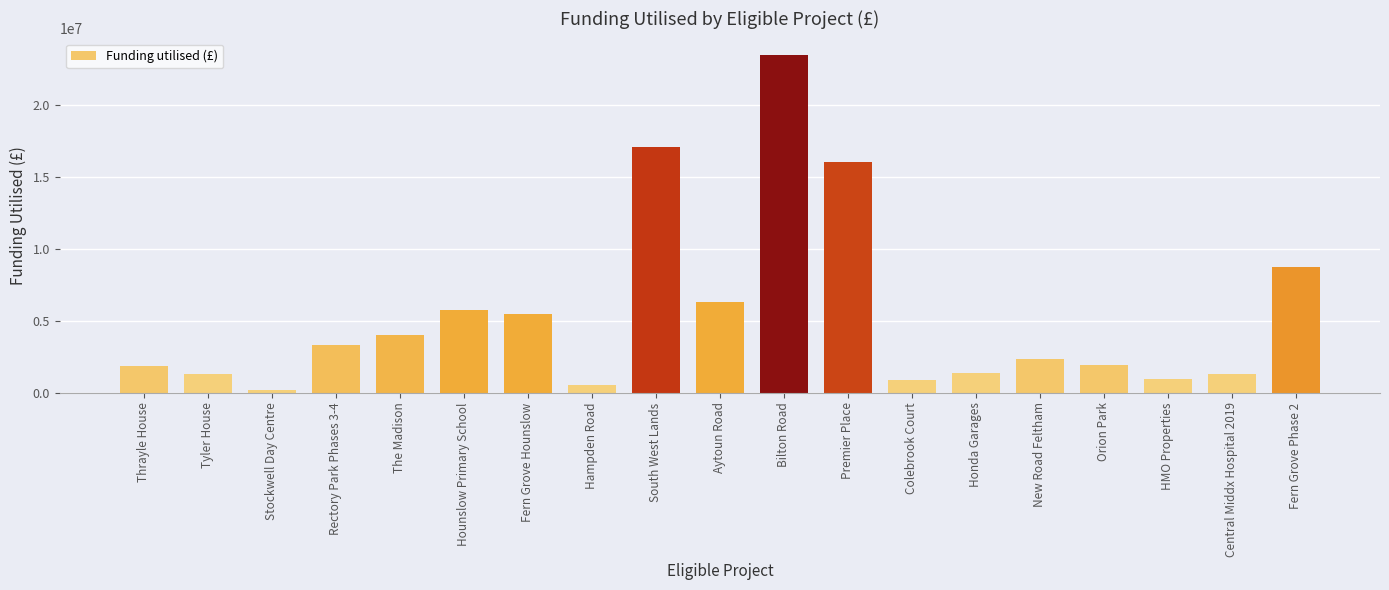

Is it true that the value at South West Lands is 17099515.9?

True